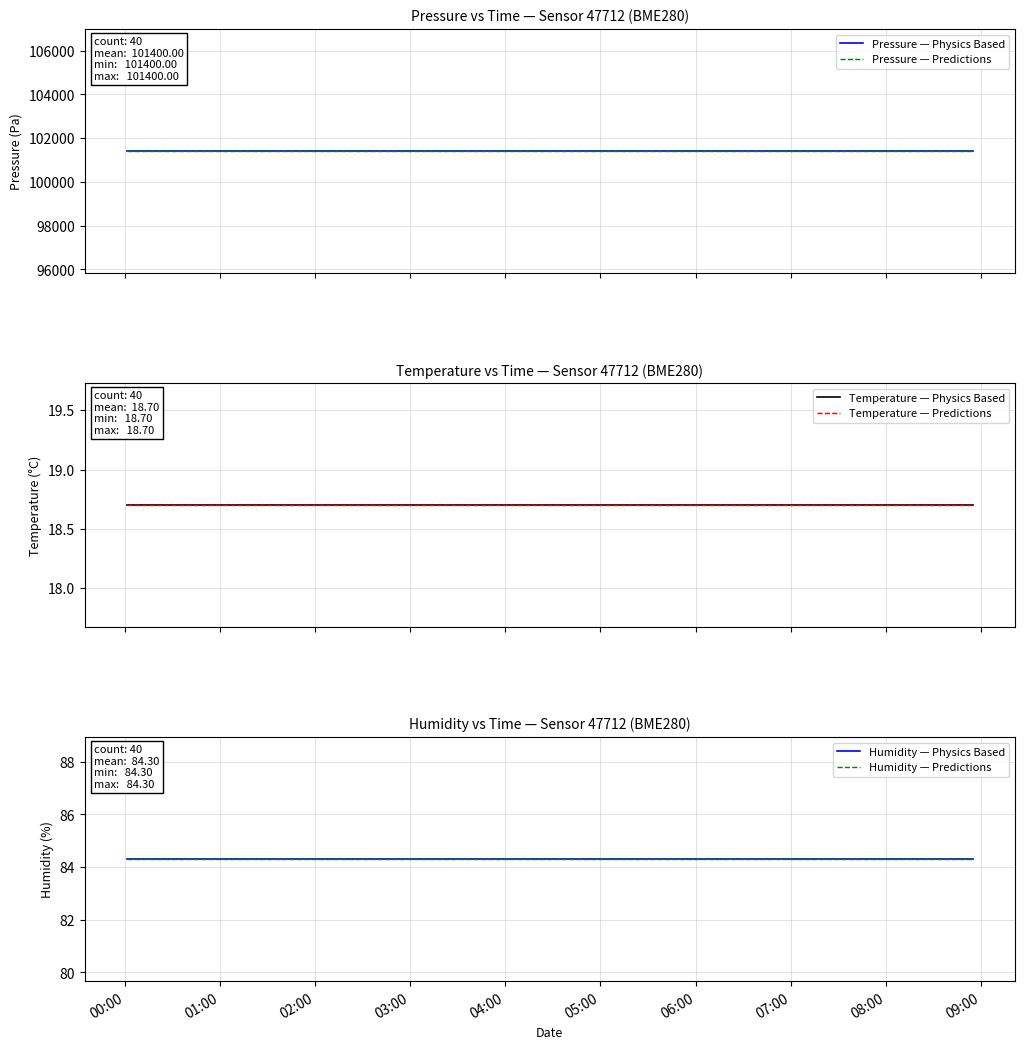

At which category is the sum across all series the highest?

00:00